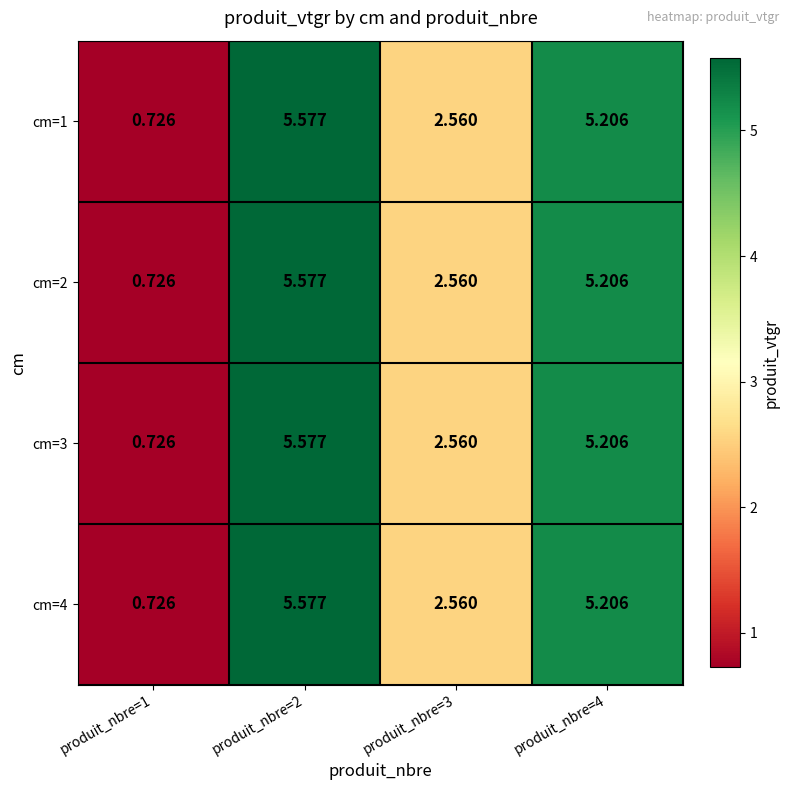

Which label corresponds to the smallest value in the chart?

produit_nbre=1